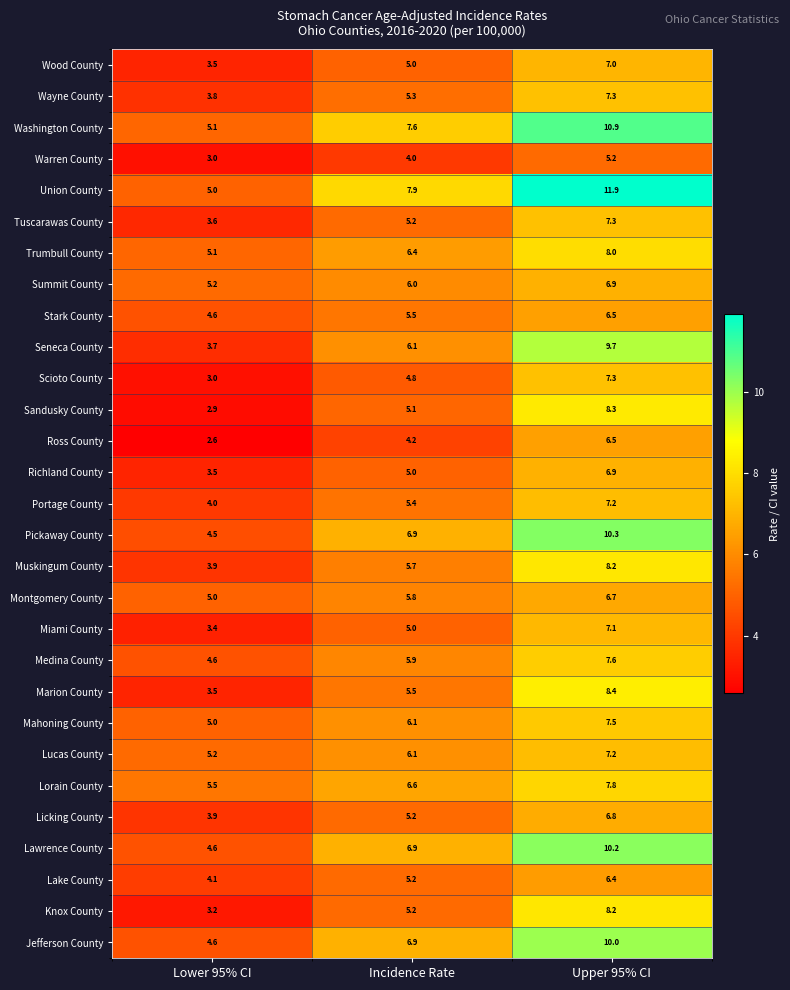

List the labels in order of Portage County value, largest first.

Upper 95% CI, Incidence Rate, Lower 95% CI